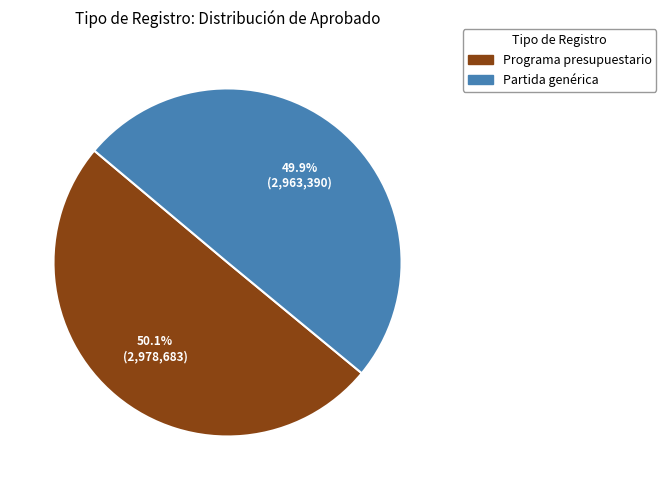

Is there any slice that represents more than half of the pie?

Yes